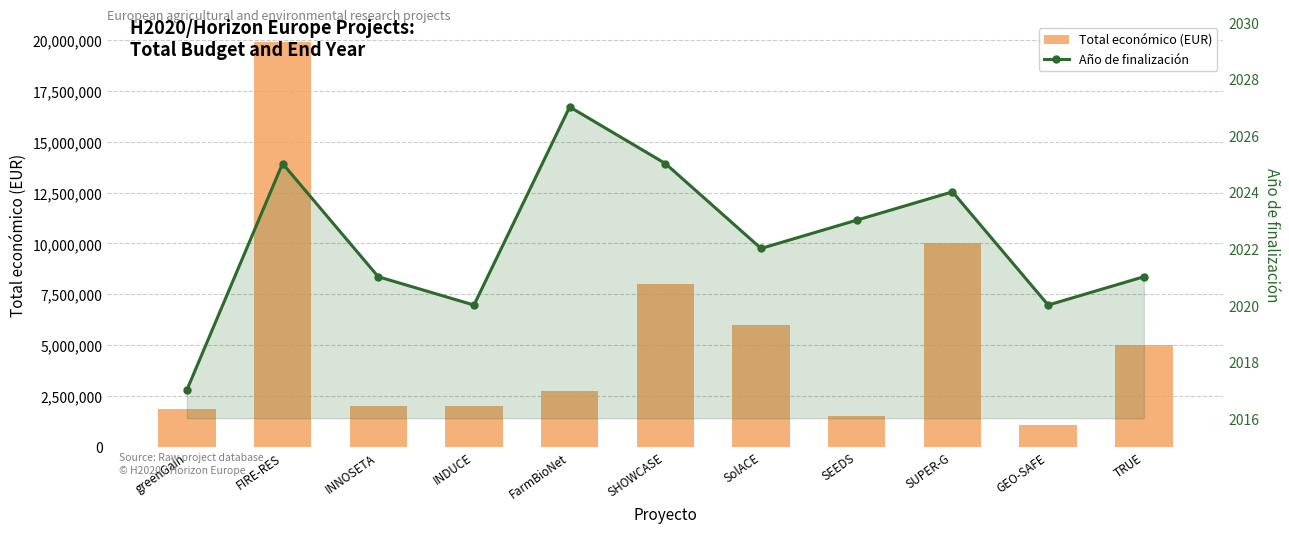

Which category has the highest value in the Año de finalización series?

FarmBioNet